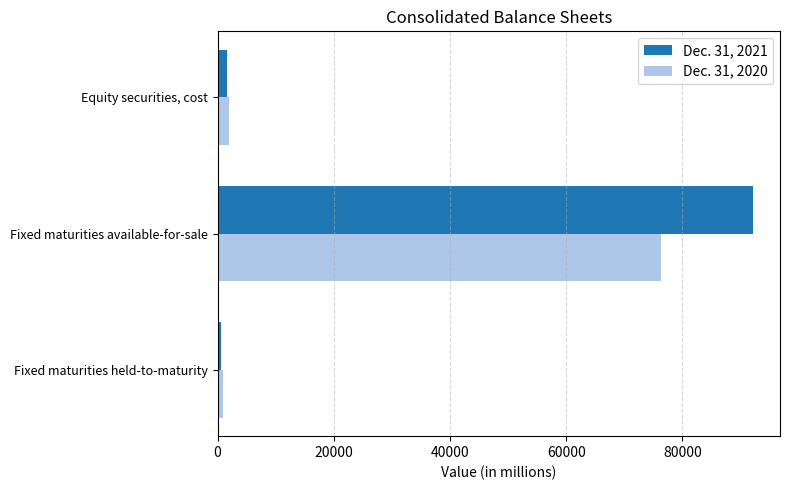

Which category has the highest value in the Dec. 31, 2021 series?

Fixed maturities available-for-sale